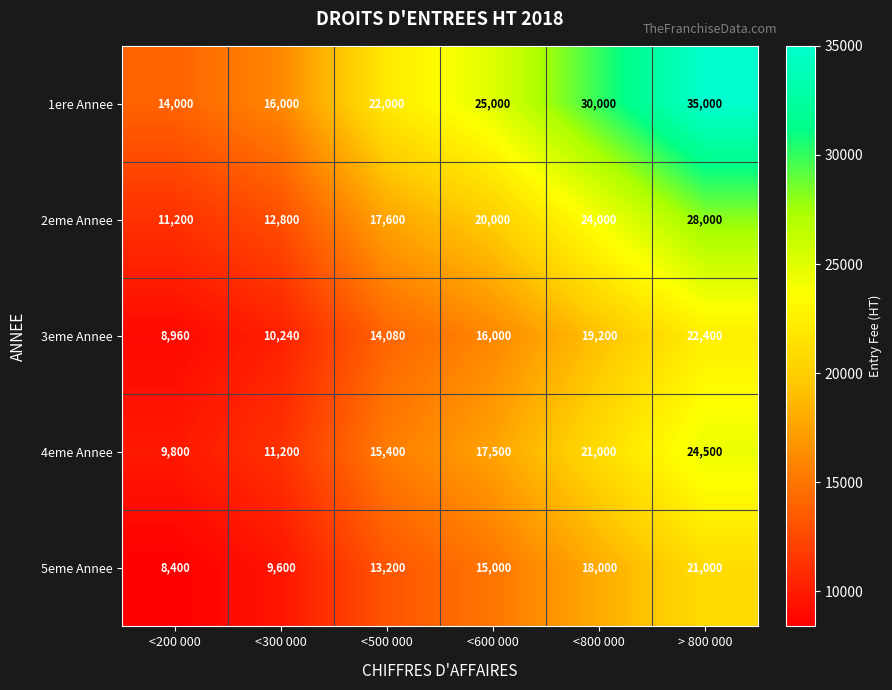

What is the difference between the second highest and minimum values in the 5eme Annee series?

9600